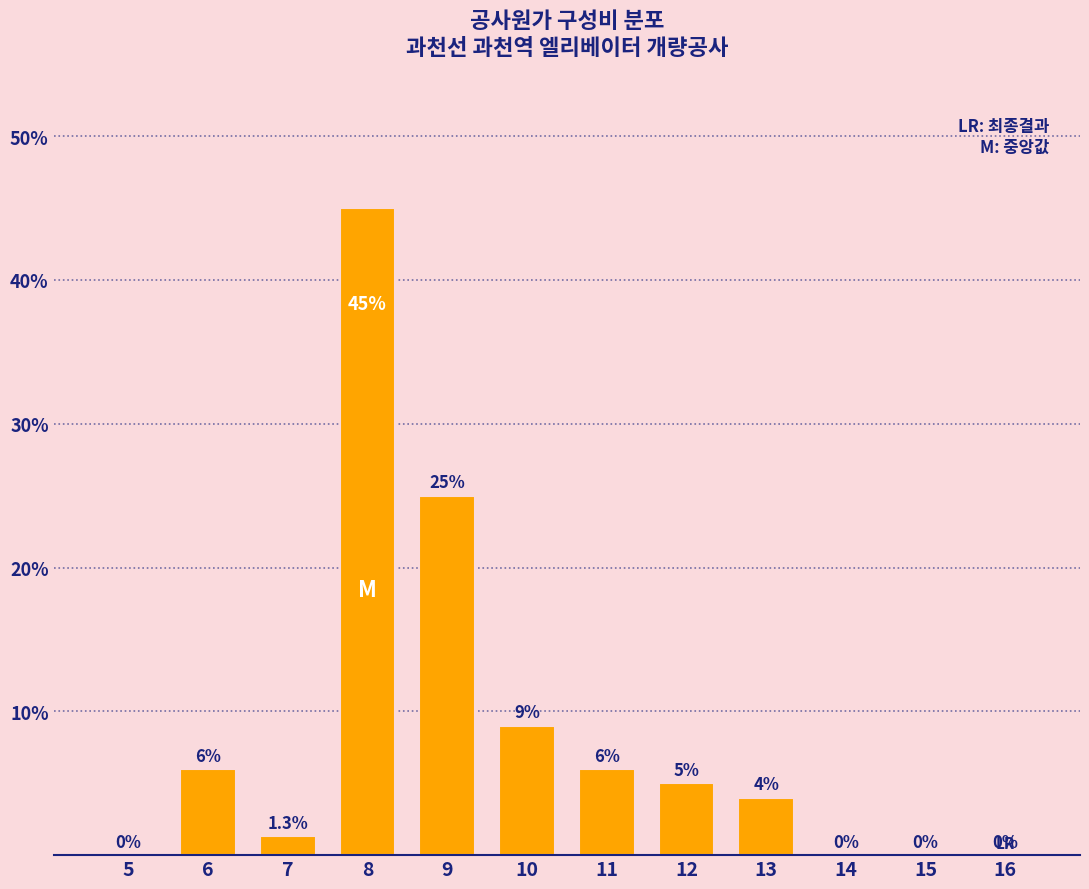

Reading right to left, what are all the values shown in this chart?

16=0.0	15=0.0	14=0.0	13=4.0	12=5.0	11=6.0	10=9.0	9=25.0	8=45.0	7=1.3	6=6.0	5=0.0